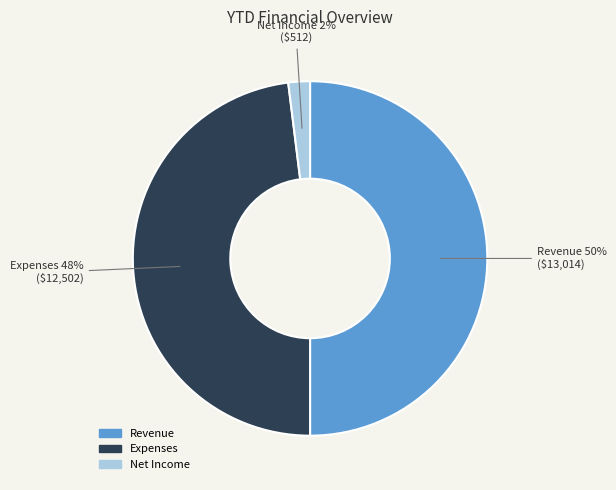

To the nearest percent, what is the combined percentage of Net Income and Revenue?

52%